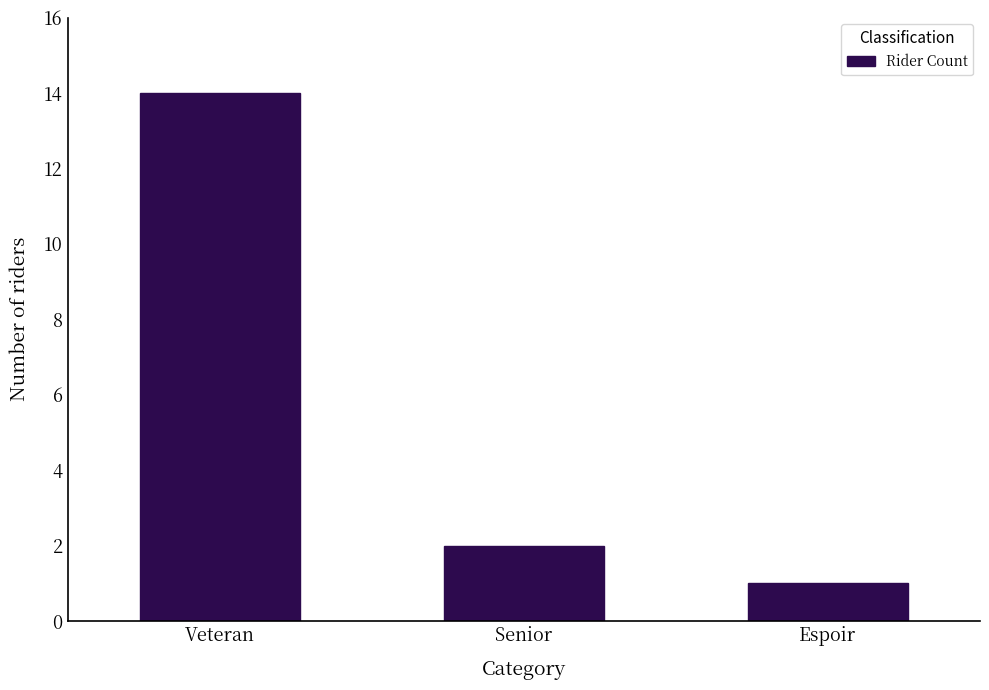

Reading left to right, what are all the values shown in this chart?

Veteran=14	Senior=2	Espoir=1